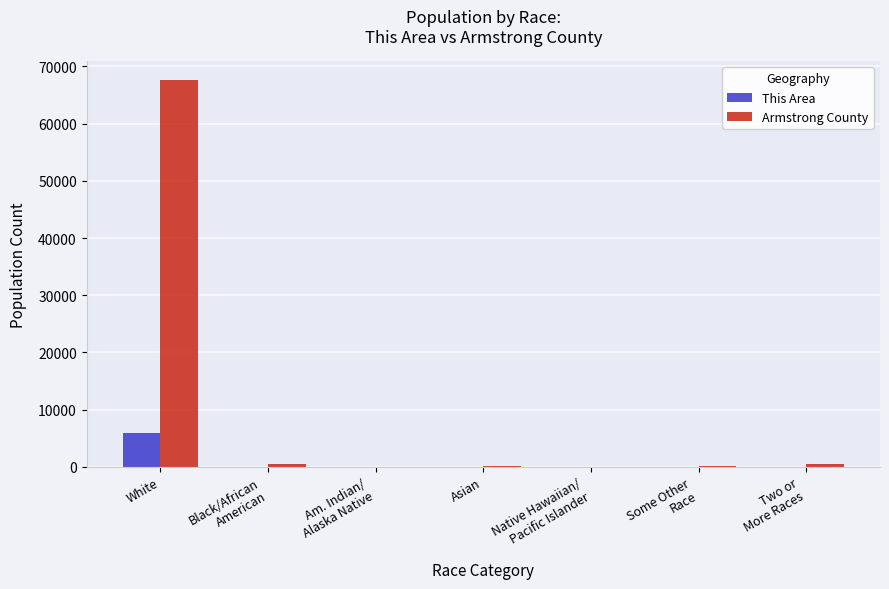

How many distinct data groups are displayed?

2